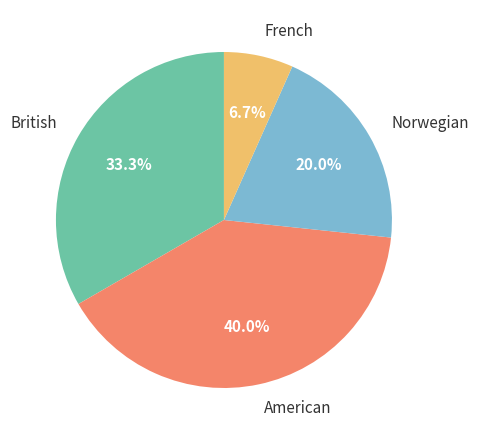

How many segments does this pie chart have?

4